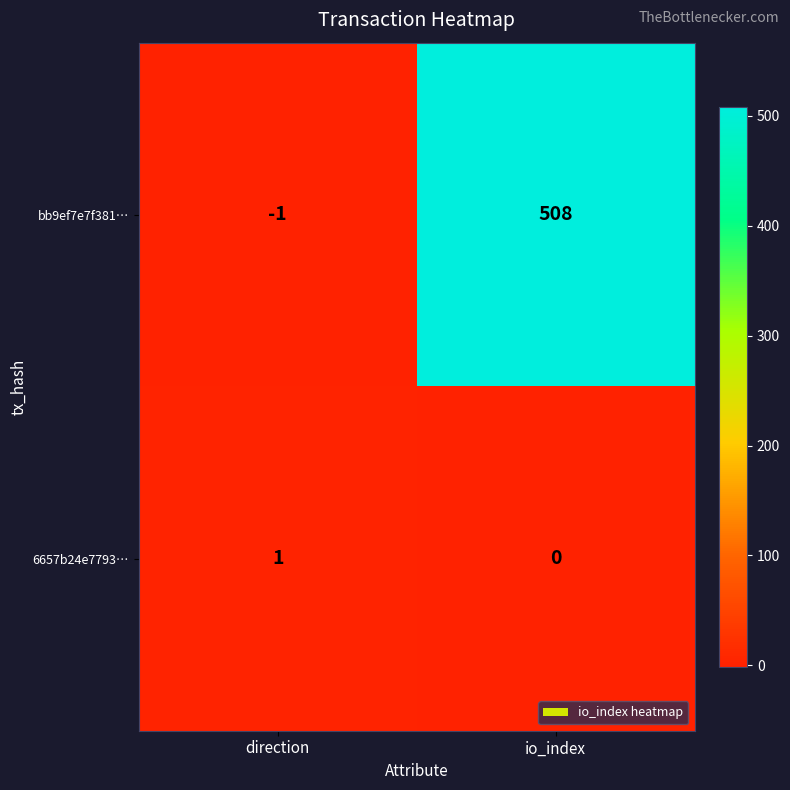

At which category is the sum across all series the highest?

io_index